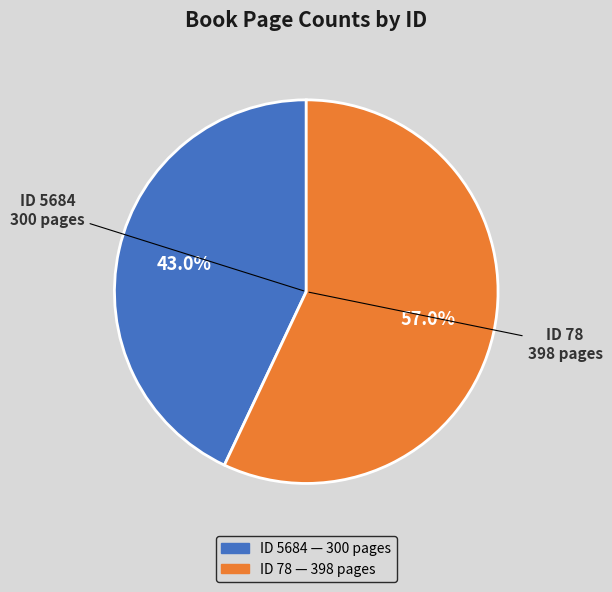

Is there a majority slice in this chart?

Yes